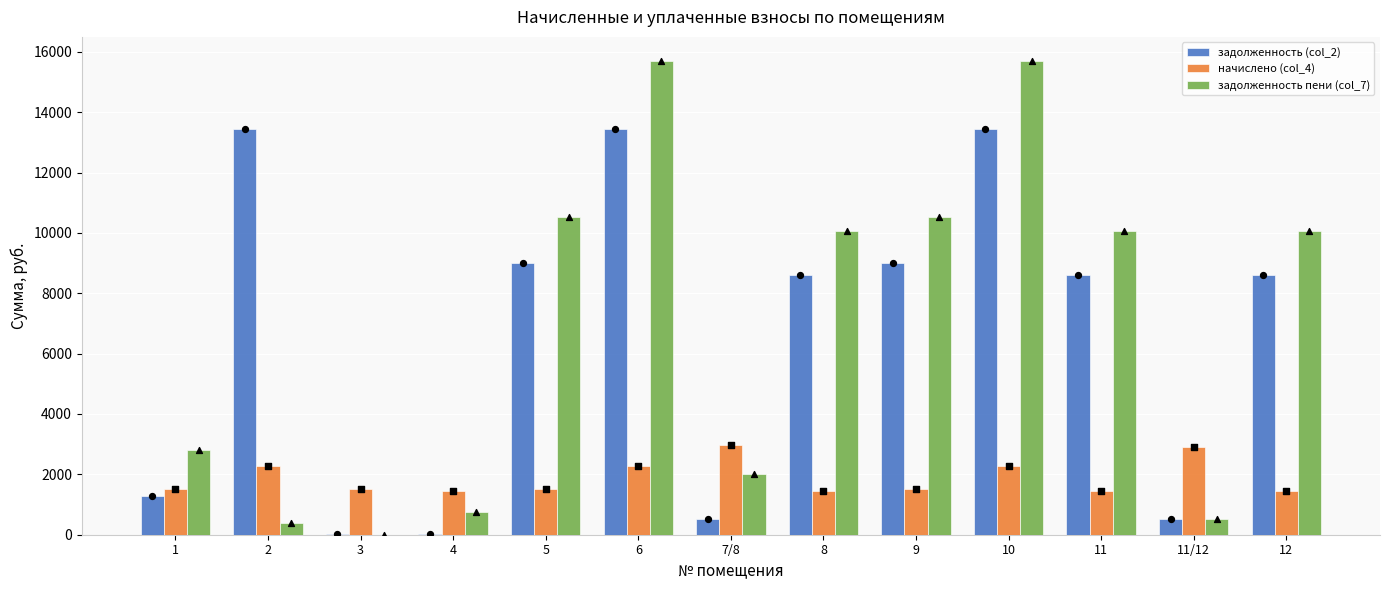

At how many categories does at least one series exceed 2162?

11